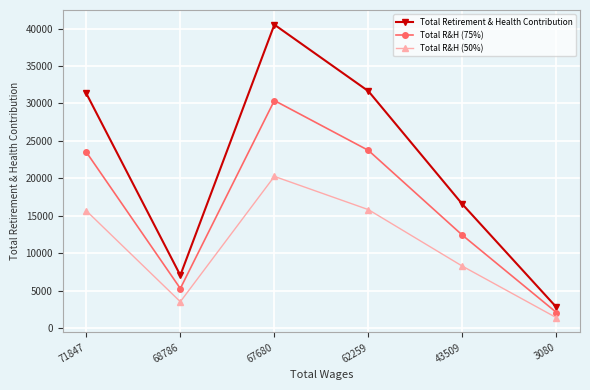

True or false: Total R&H (50%) has a value of 25862.3 at 62259.

False